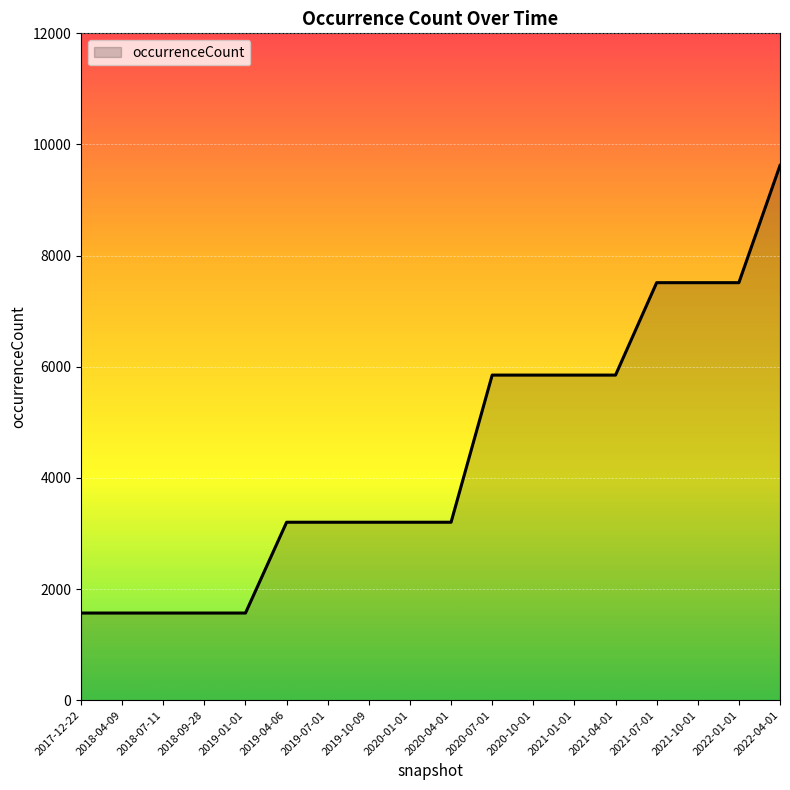

Is it true that the value at 2020-04-01 is 3202?

True